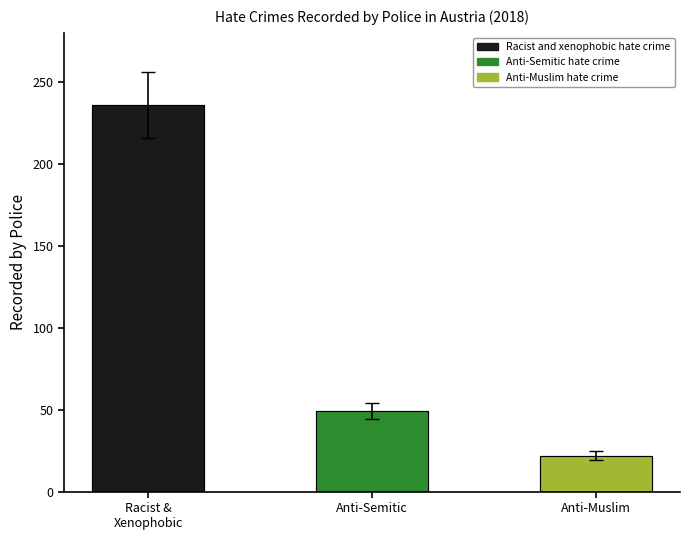

Does the chart contain any negative values?

No